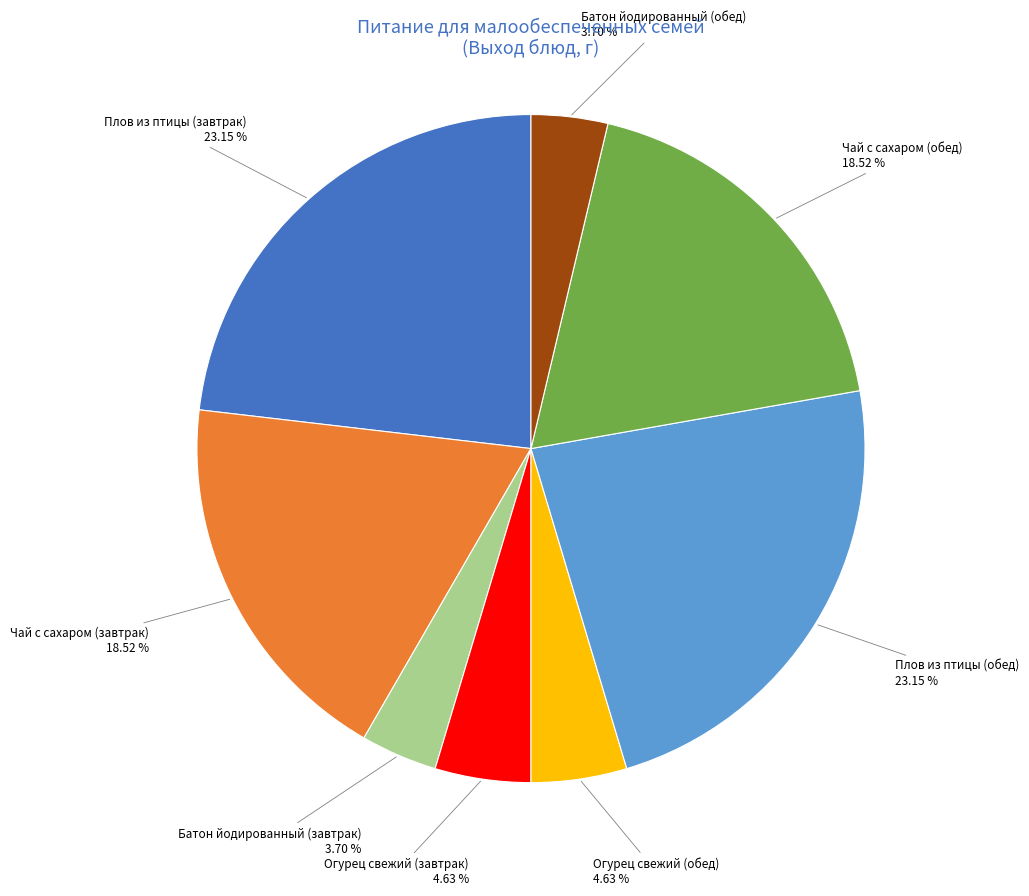

Does Батон йодированный (обед) represent more than half of the total?

No